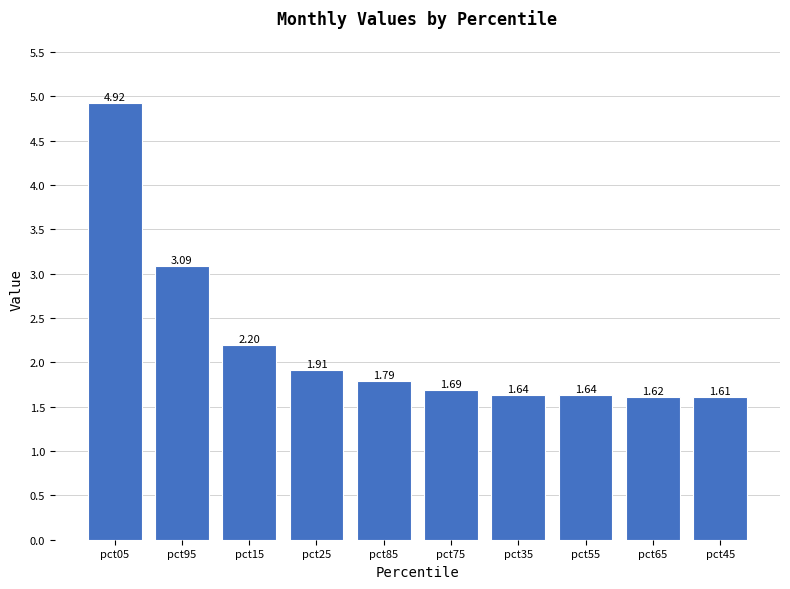

What position from the left is pct45?

10